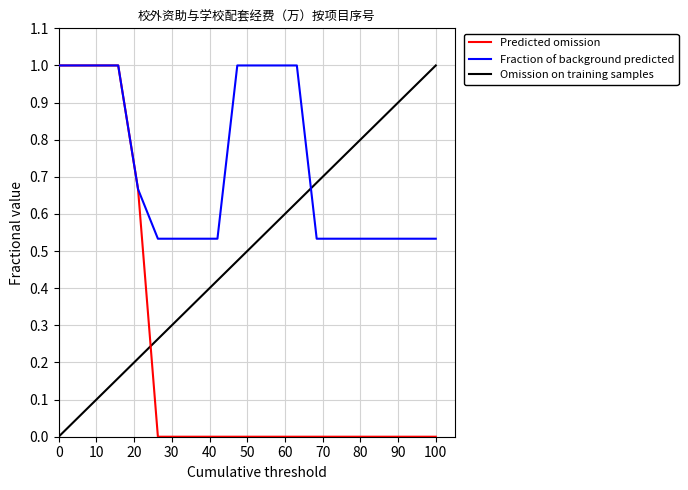

Is it true that Fraction of background predicted equals 0.0 at 100?

True